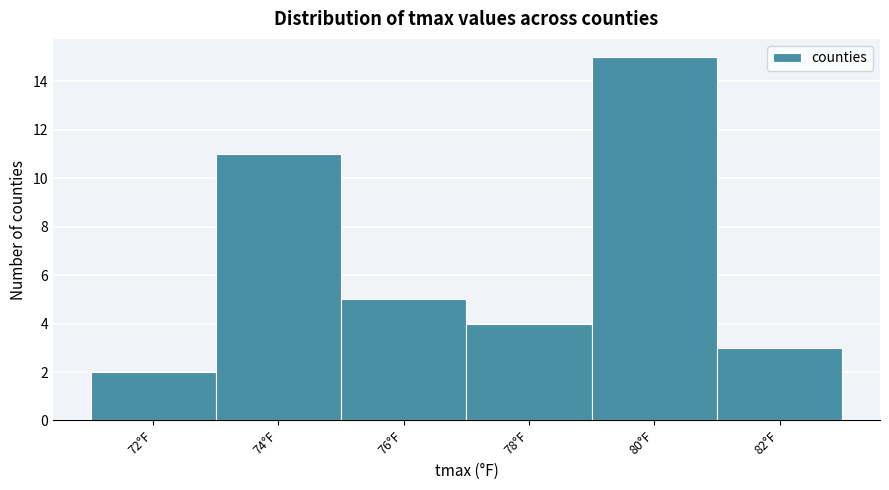

Reading right to left, transcribe all the data shown in this chart.

3	15	4	5	11	2